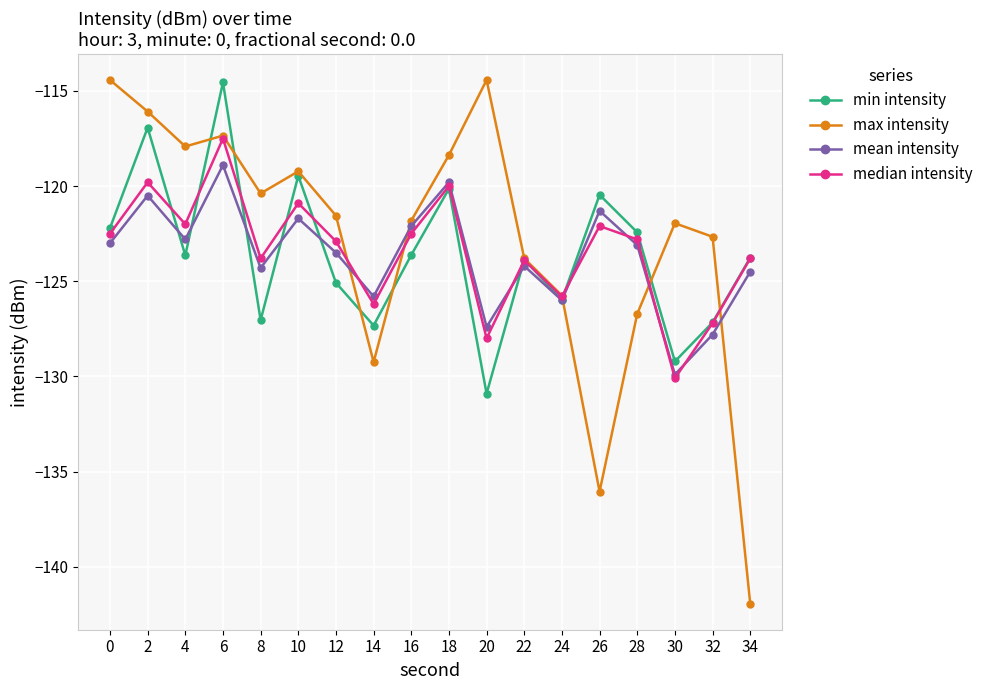

In mean intensity, how many points are lower than both neighbors (excluding endpoints)?

6